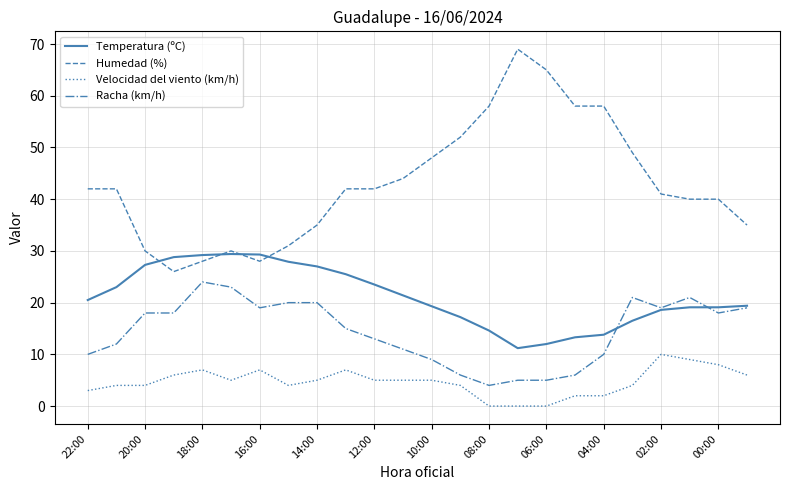

List the series in order of their peak value, highest first.

Humedad (%), Temperatura (ºC), Racha (km/h), Velocidad del viento (km/h)